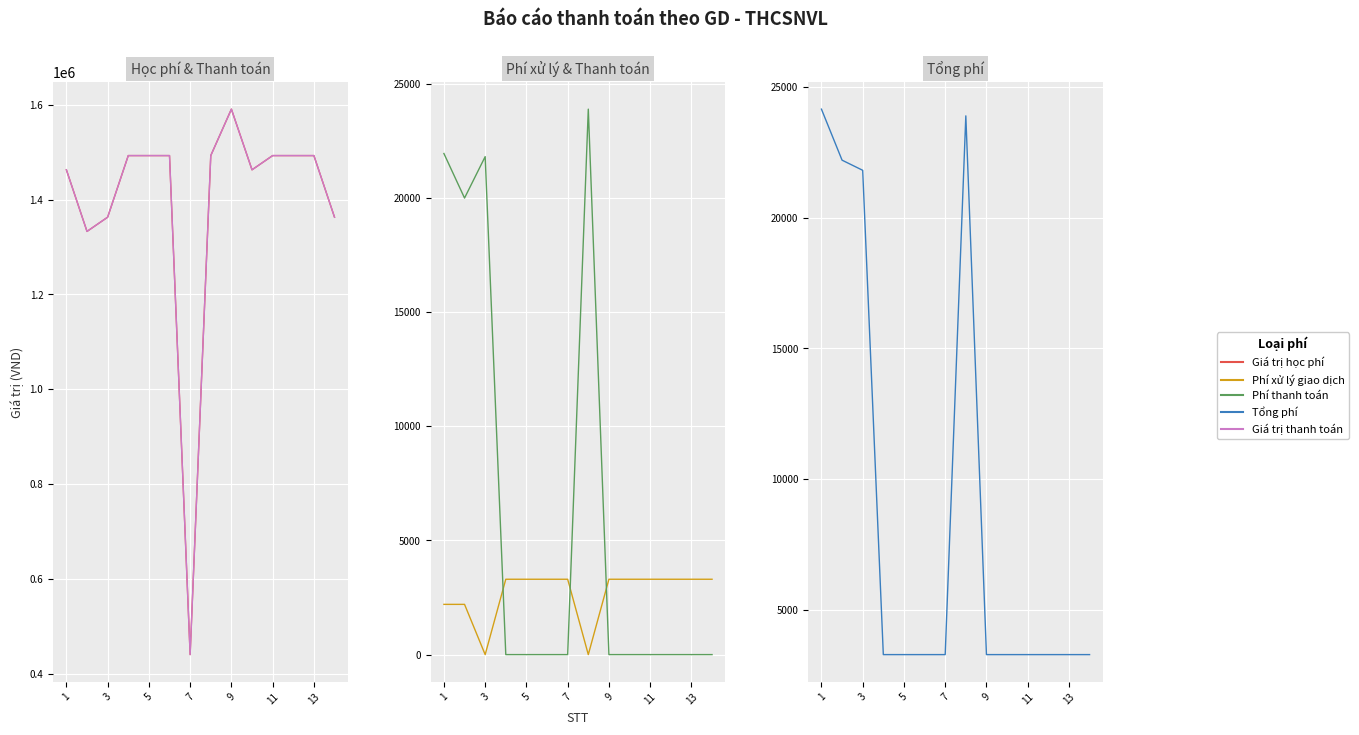

How many lines are shown in the chart?

5